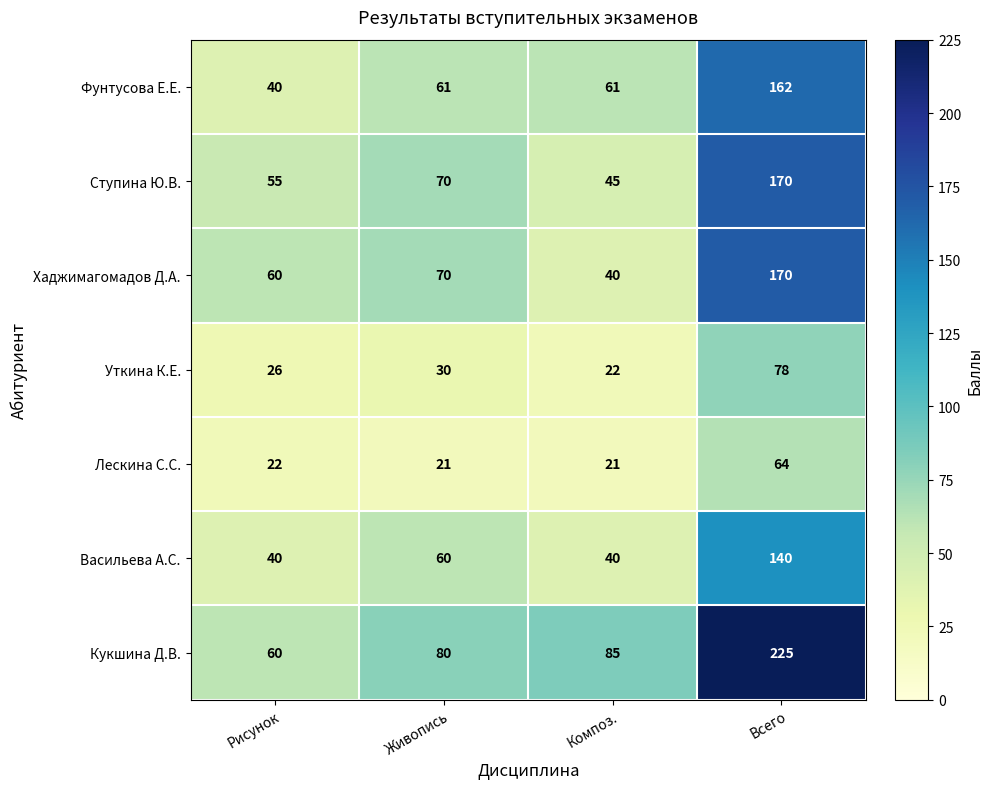

What value does the Хаджимагомадов Д.А. series have at Всего, to the nearest 10?

170